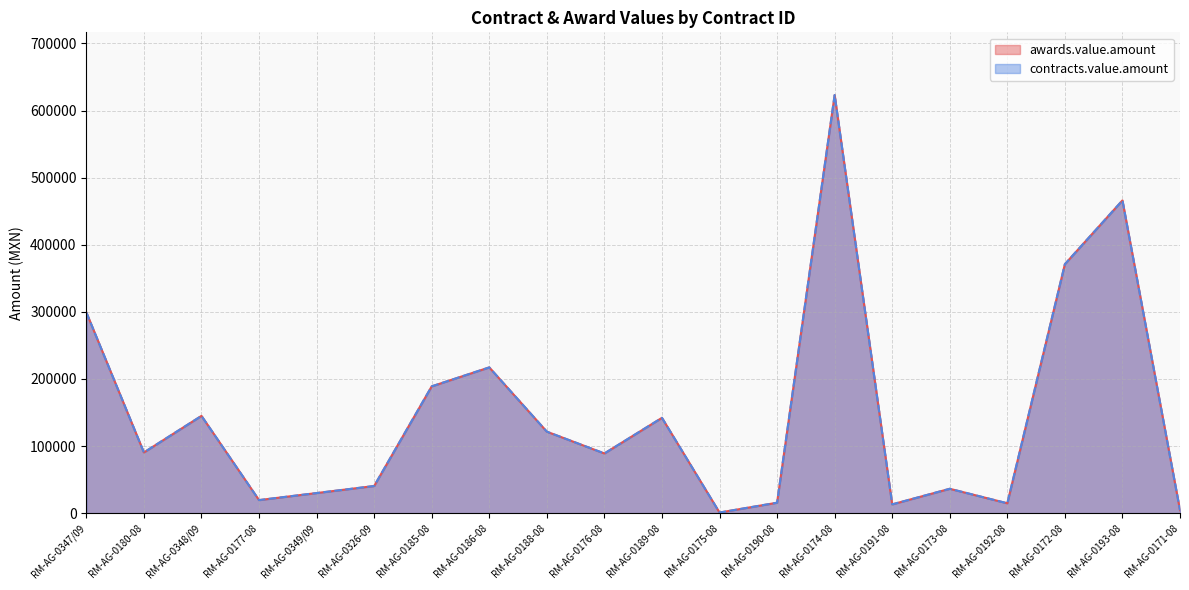

Rank the categories by contracts.value.amount value from lowest to highest.

RM-AG-0175-08, RM-AG-0171-08, RM-AG-0191-08, RM-AG-0192-08, RM-AG-0190-08, RM-AG-0177-08, RM-AG-0349/09, RM-AG-0173-08, RM-AG-0326-09, RM-AG-0176-08, RM-AG-0180-08, RM-AG-0188-08, RM-AG-0189-08, RM-AG-0348/09, RM-AG-0185-08, RM-AG-0186-08, RM-AG-0347/09, RM-AG-0172-08, RM-AG-0193-08, RM-AG-0174-08